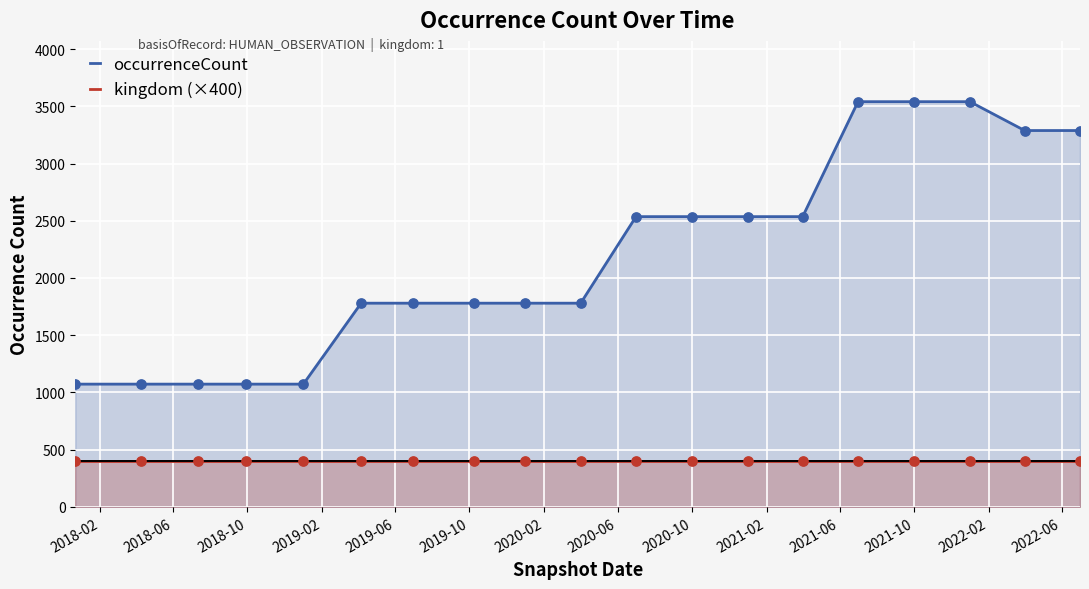

Which series has the largest total across all categories?

occurrenceCount